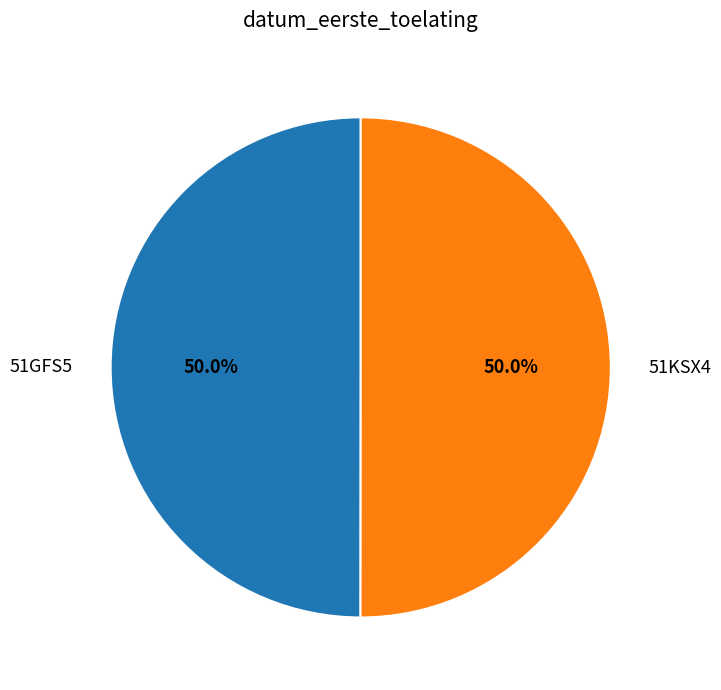

To the nearest percent, what portion does 51GFS5 represent?

50%